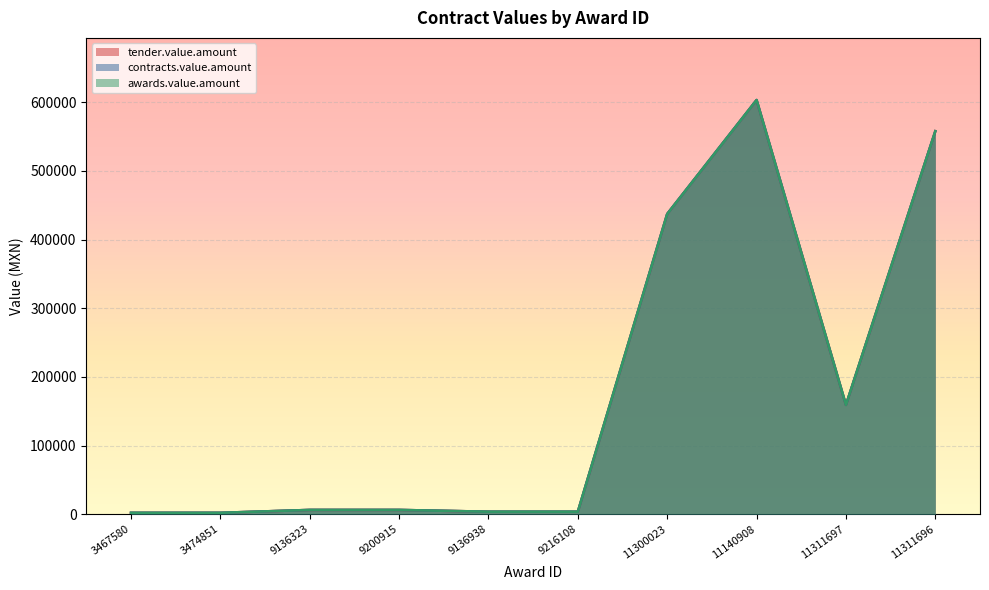

The contracts.value.amount series shows 802248.1 at 11311696. True or false?

False